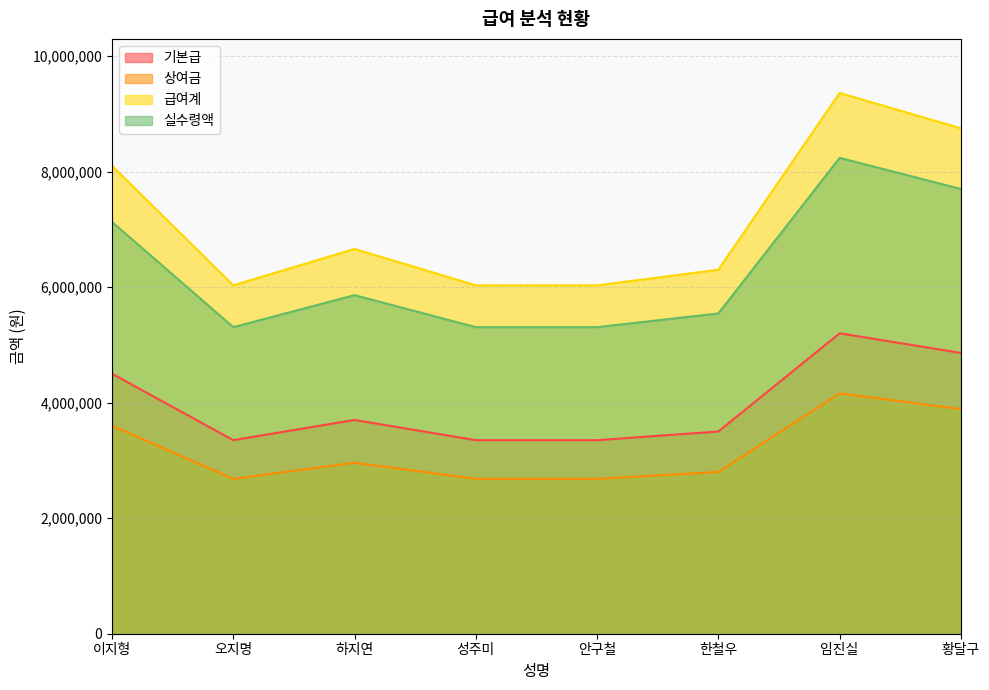

Reading left to right, transcribe all the data shown in this chart.

기본급: 이지형=4500000	오지명=3350000	하지연=3700000	성주미=3350000	안구철=3350000	한철우=3500000	임진실=5200000	황달구=4860000
상여금: 이지형=3600000	오지명=2680000	하지연=2960000	성주미=2680000	안구철=2680000	한철우=2800000	임진실=4160000	황달구=3888000
급여계: 이지형=8100000	오지명=6030000	하지연=6660000	성주미=6030000	안구철=6030000	한철우=6300000	임진실=9360000	황달구=8748000
실수령액: 이지형=7128000	오지명=5306400	하지연=5860800	성주미=5306400	안구철=5306400	한철우=5544000	임진실=8236800	황달구=7698240